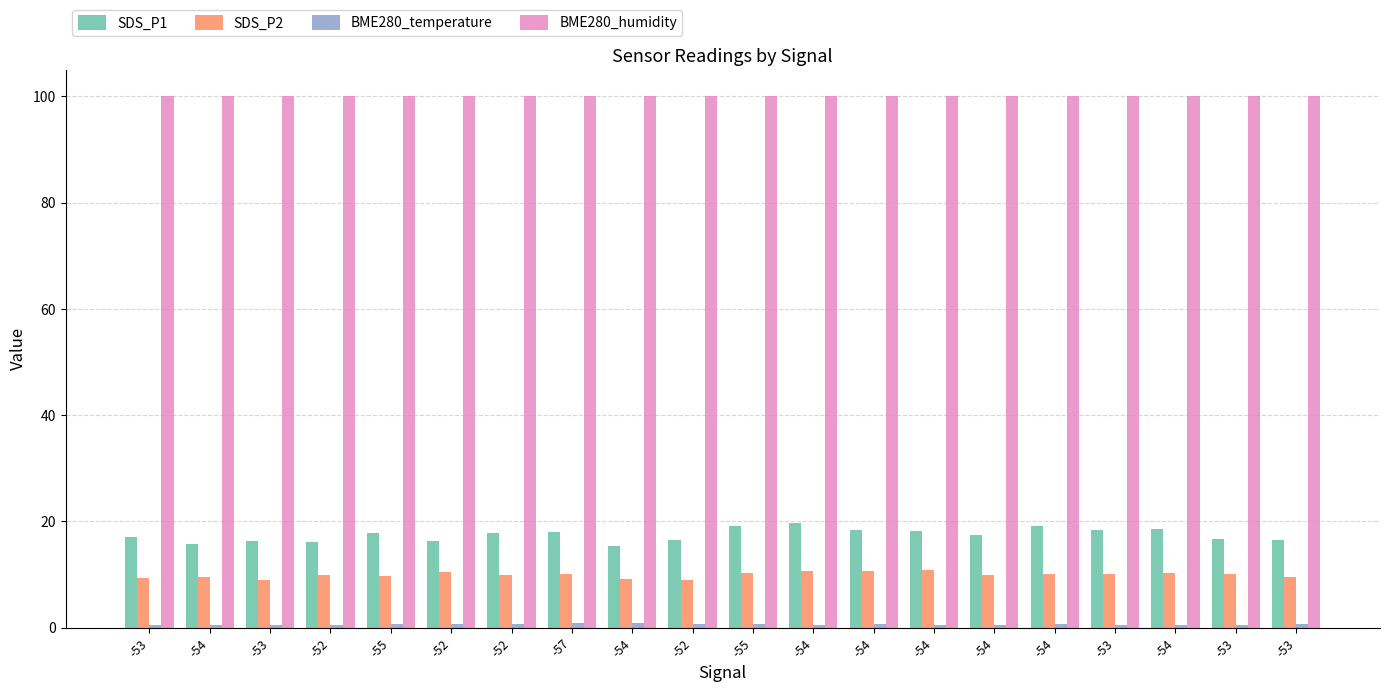

Reading right to left, what are all the values shown in this chart?

SDS_P1: -53=16.6	-53=16.6	-54=18.5	-53=18.4	-54=19.2	-54=17.5	-54=18.2	-54=18.3	-54=19.8	-55=19.0	-52=16.6	-54=15.3	-57=17.9	-52=17.9	-52=16.2	-55=17.8	-52=16.0	-53=16.2	-54=15.8	-53=17.0
SDS_P2: -53=9.5	-53=10.0	-54=10.2	-53=10.1	-54=10.1	-54=9.9	-54=10.9	-54=10.7	-54=10.6	-55=10.3	-52=8.9	-54=9.2	-57=10.0	-52=9.8	-52=10.4	-55=9.7	-52=9.8	-53=8.9	-54=9.6	-53=9.3
BME280_temperature: -53=0.6	-53=0.5	-54=0.4	-53=0.5	-54=0.6	-54=0.5	-54=0.5	-54=0.6	-54=0.5	-55=0.6	-52=0.7	-54=0.9	-57=0.9	-52=0.7	-52=0.7	-55=0.6	-52=0.5	-53=0.5	-54=0.5	-53=0.5
BME280_humidity: -53=100.0	-53=100.0	-54=100.0	-53=100.0	-54=100.0	-54=100.0	-54=100.0	-54=100.0	-54=100.0	-55=100.0	-52=100.0	-54=100.0	-57=100.0	-52=100.0	-52=100.0	-55=100.0	-52=100.0	-53=100.0	-54=100.0	-53=100.0